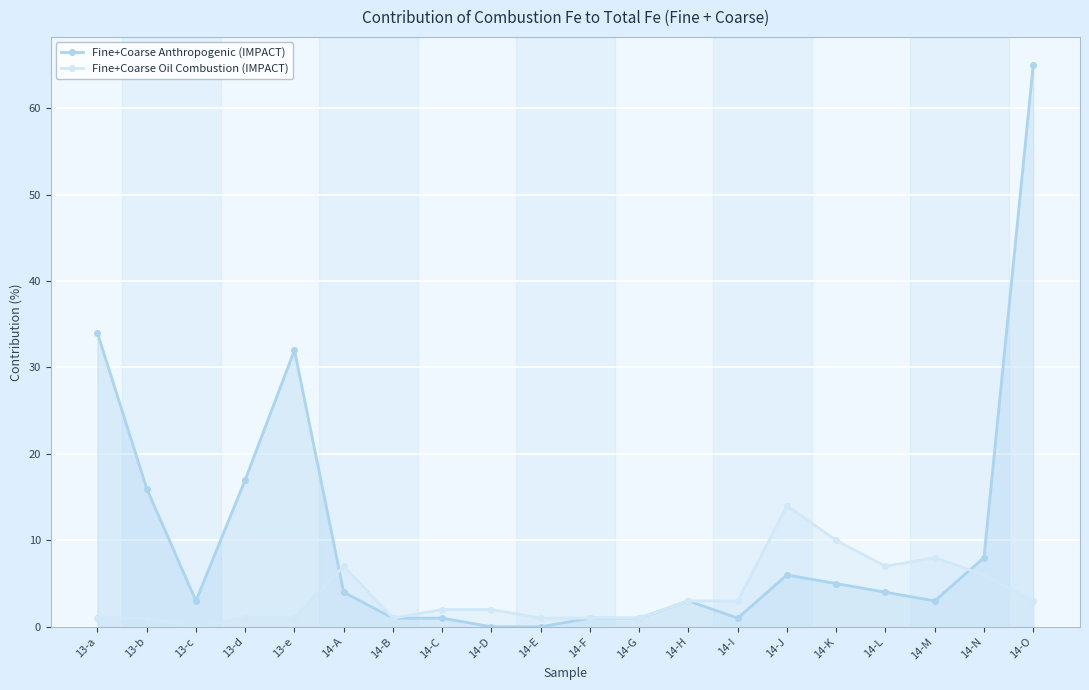

What is the value of the Fine+Coarse Oil Combustion (IMPACT) point at the 10th from the left?

1